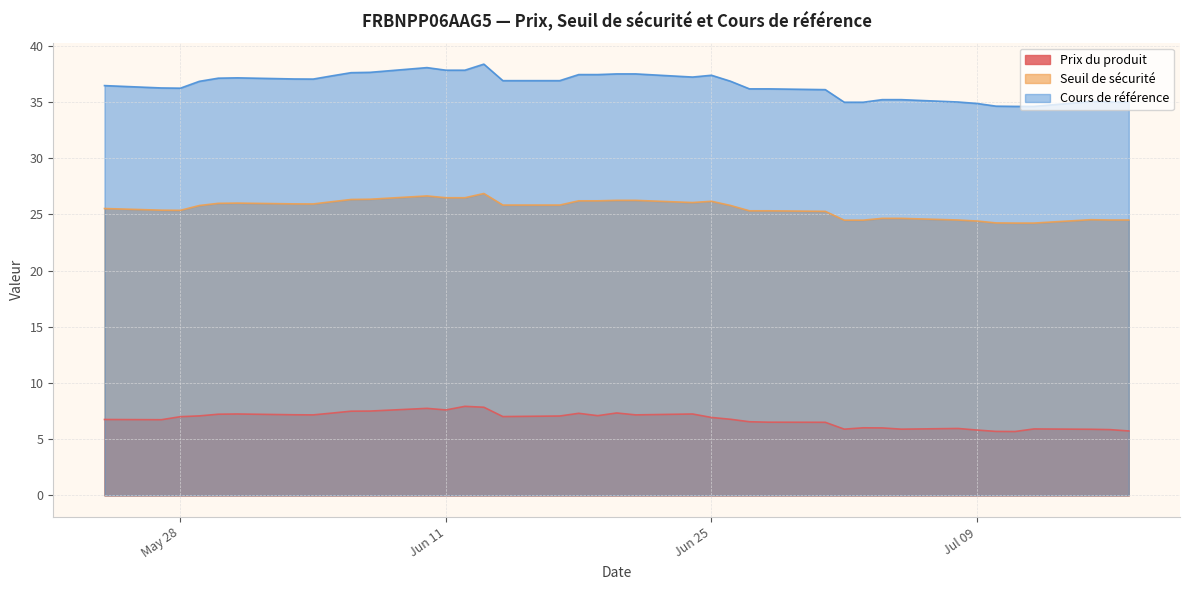

What is the label of the 13th point from the right?

2024-06-11